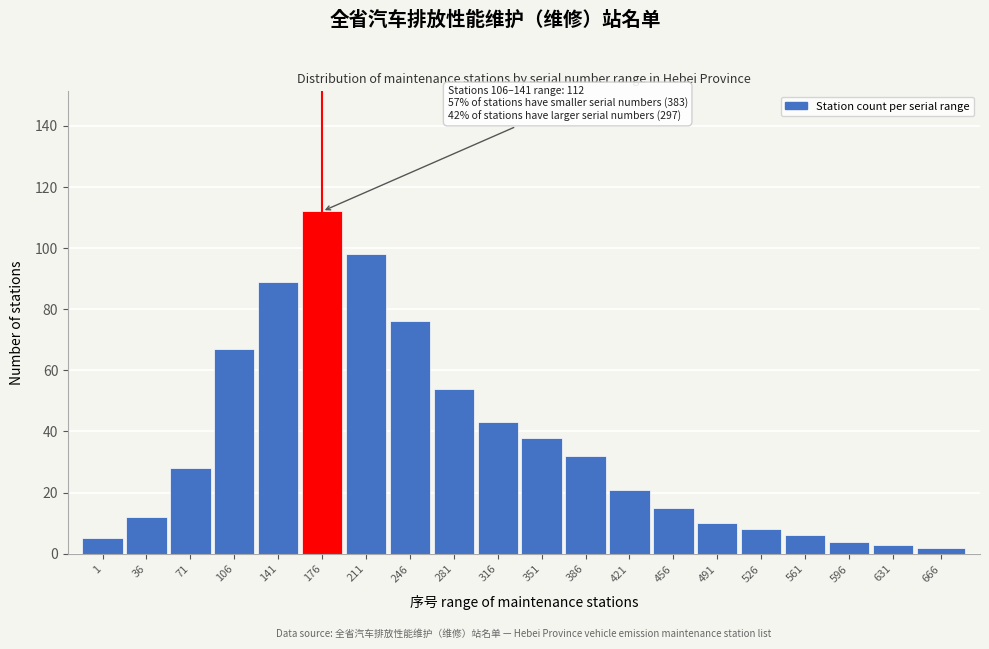

Reading left to right, transcribe all the data shown in this chart.

5	12	28	67	89	112	98	76	54	43	38	32	21	15	10	8	6	4	3	2